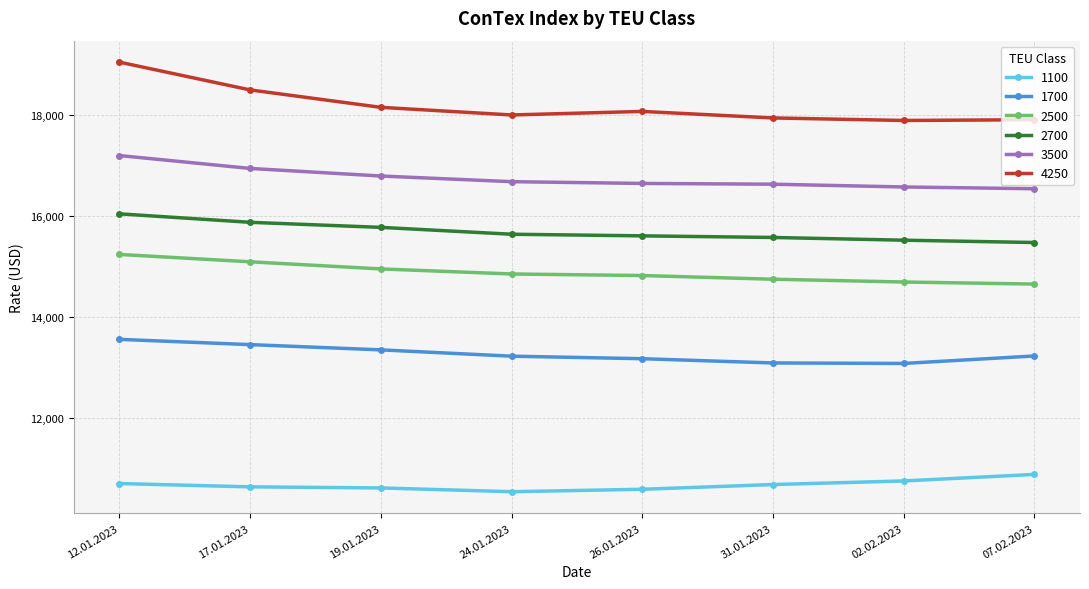

Is the value of 1700 at 19.01.2023 greater than the value of 4250 at 07.02.2023?

No